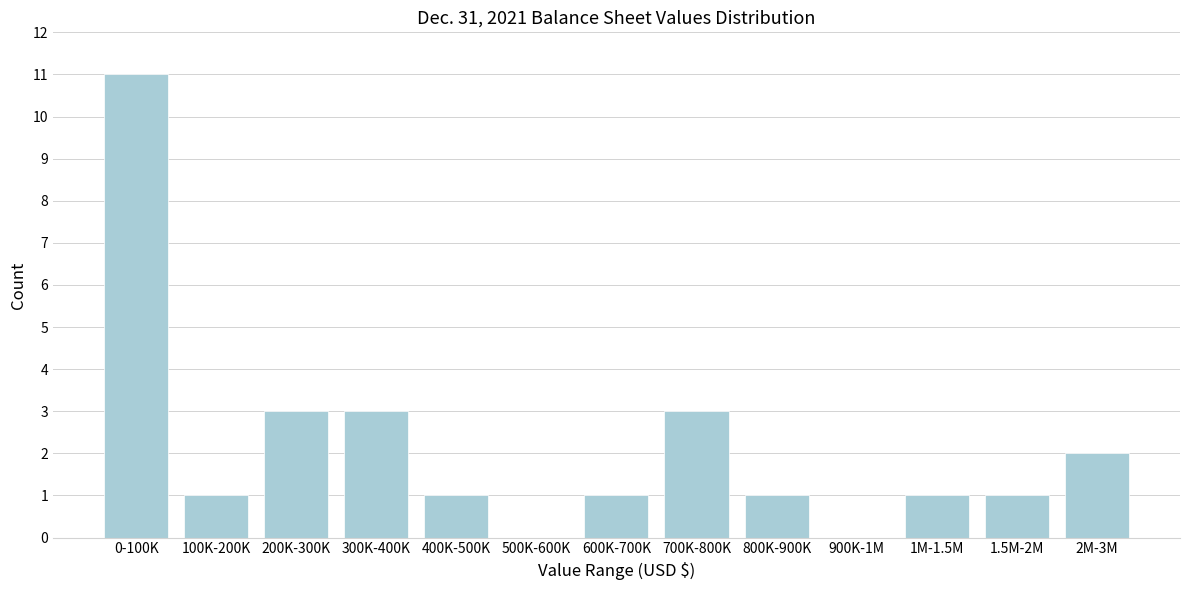

Reading right to left, list all the values displayed in this chart.

2M-3M=2	1.5M-2M=1	1M-1.5M=1	900K-1M=0	800K-900K=1	700K-800K=3	600K-700K=1	500K-600K=0	400K-500K=1	300K-400K=3	200K-300K=3	100K-200K=1	0-100K=11